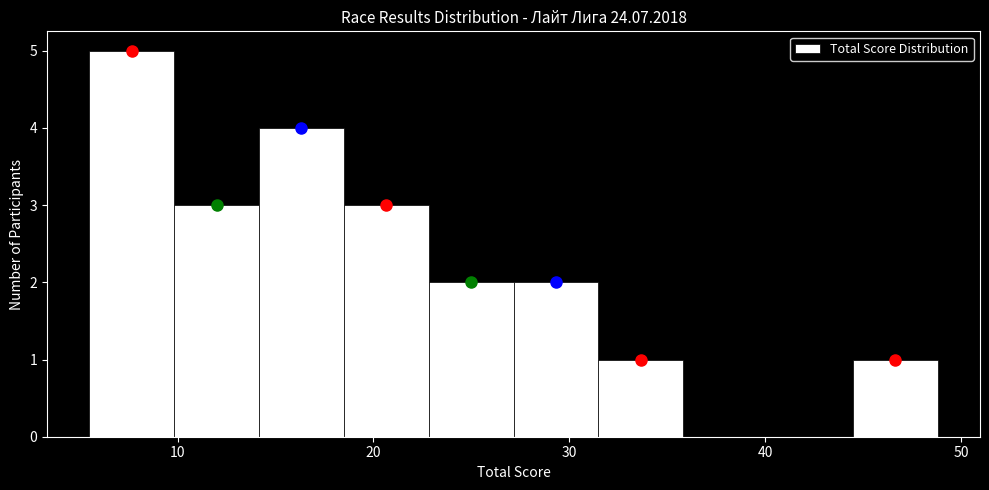

Reading left to right, list every bar in this chart as the range it spans on the x-axis followed by its height. Neither the bar edges nor the heights are printed on the chart, so give them approximately, as read against the axes.

6 to 10: 5
10 to 14: 3
14 to 18: 4
18 to 23: 3
23 to 27: 2
27 to 31: 2
31 to 36: 1
36 to 40: 0
40 to 44: 0
44 to 49: 1